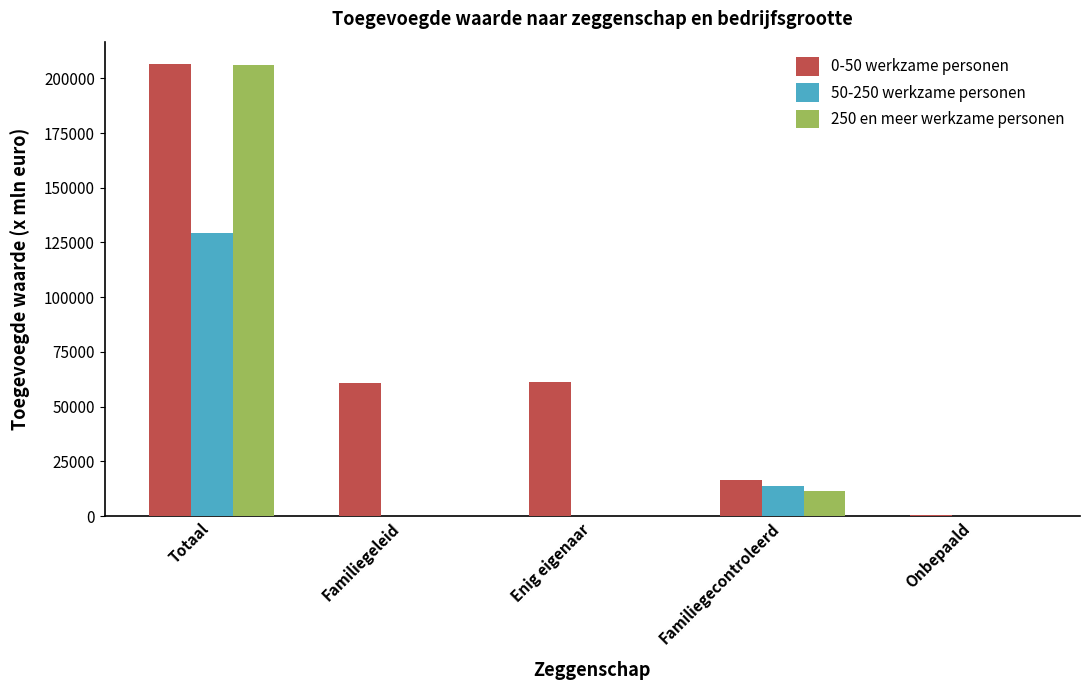

What is the average value of the 250 en meer werkzame personen series?

43475